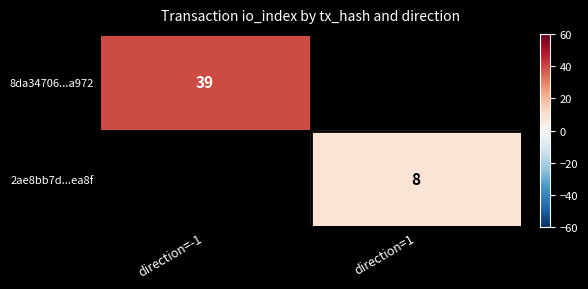

Is it true that 8da34706...a972 equals 39 at direction=-1?

True